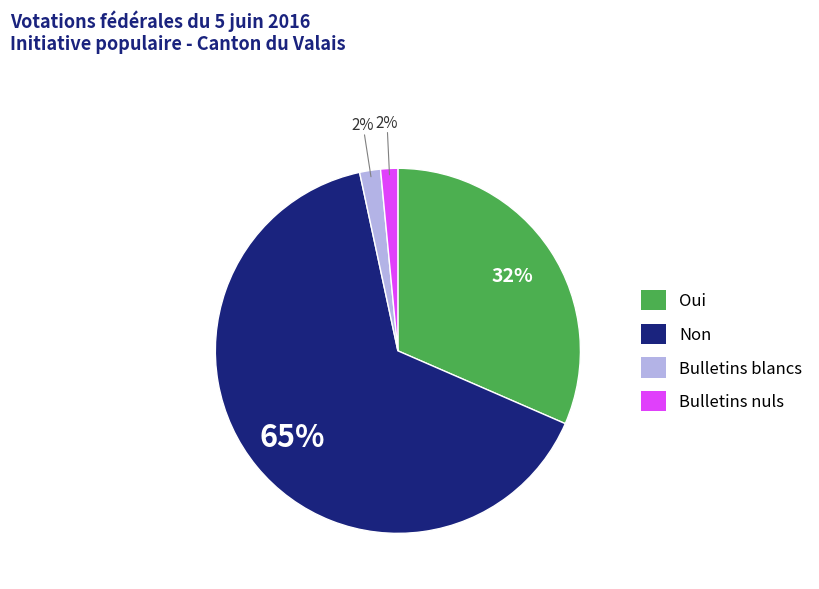

What is the largest slice in the pie chart?

Non